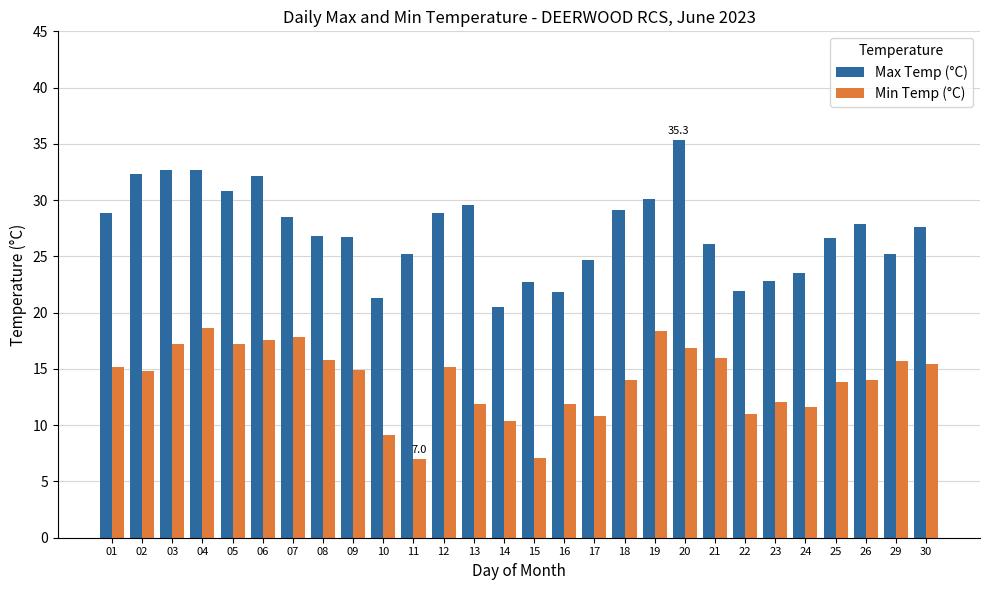

What is the value of the Min Temp (°C) bar at the 19th from the left?

18.4